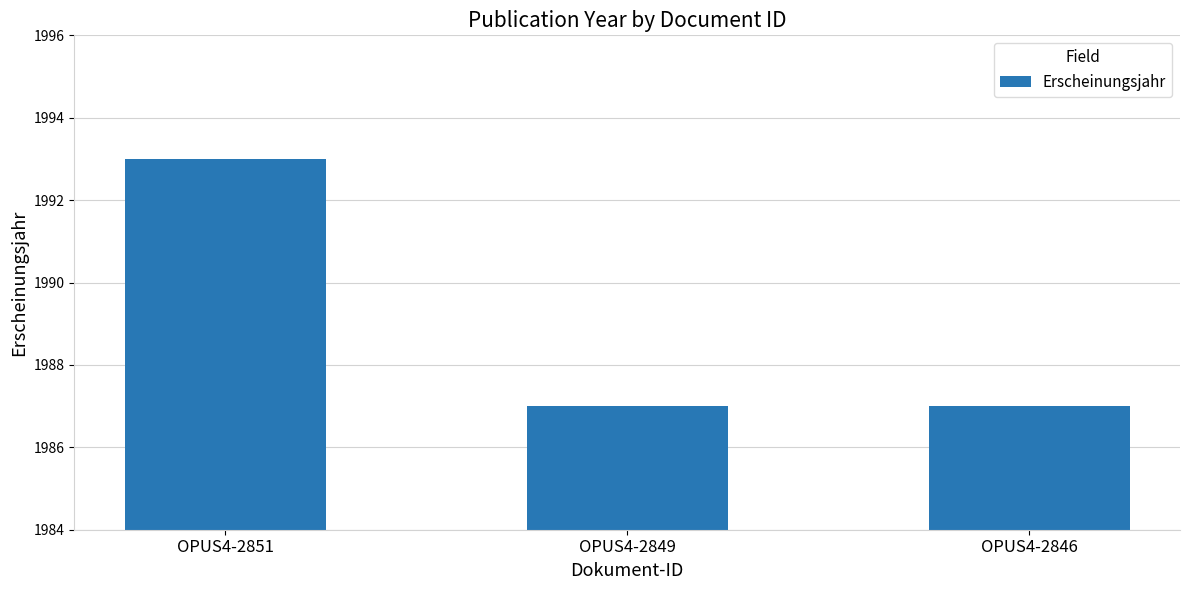

The chart shows a value of 1987 at OPUS4-2846. True or false?

True